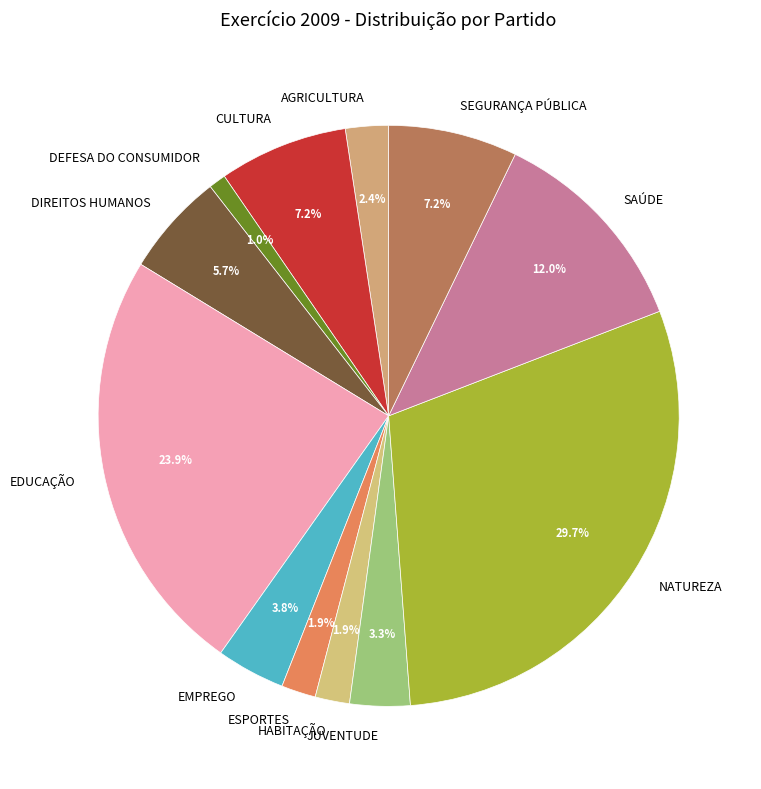

Which slice is the largest?

NATUREZA